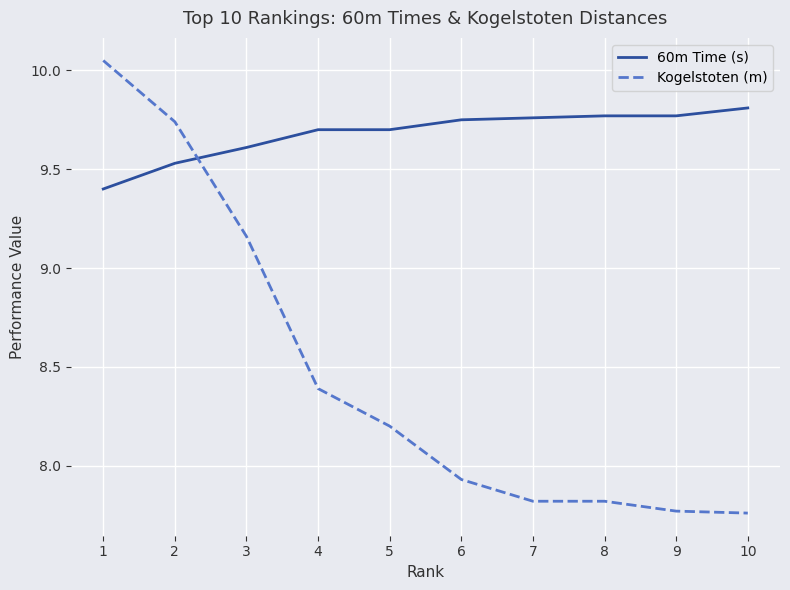

The Kogelstoten (m) series shows 8.4 at 4. True or false?

True